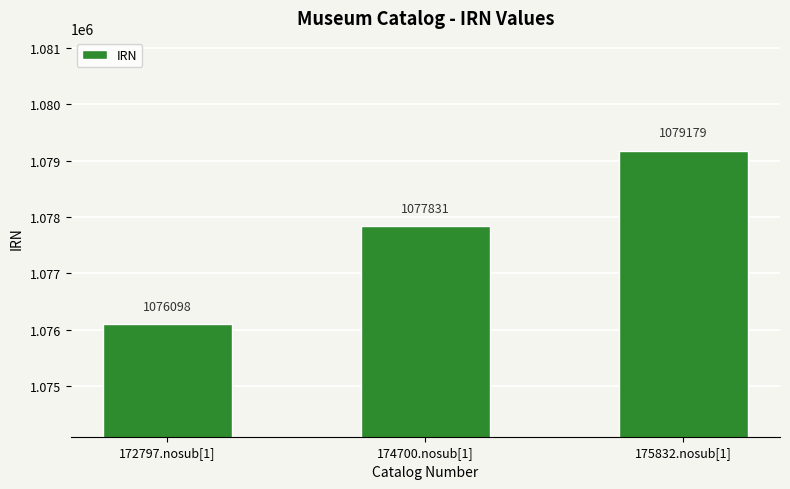

How many values are between 1076098 and 1079179?

3